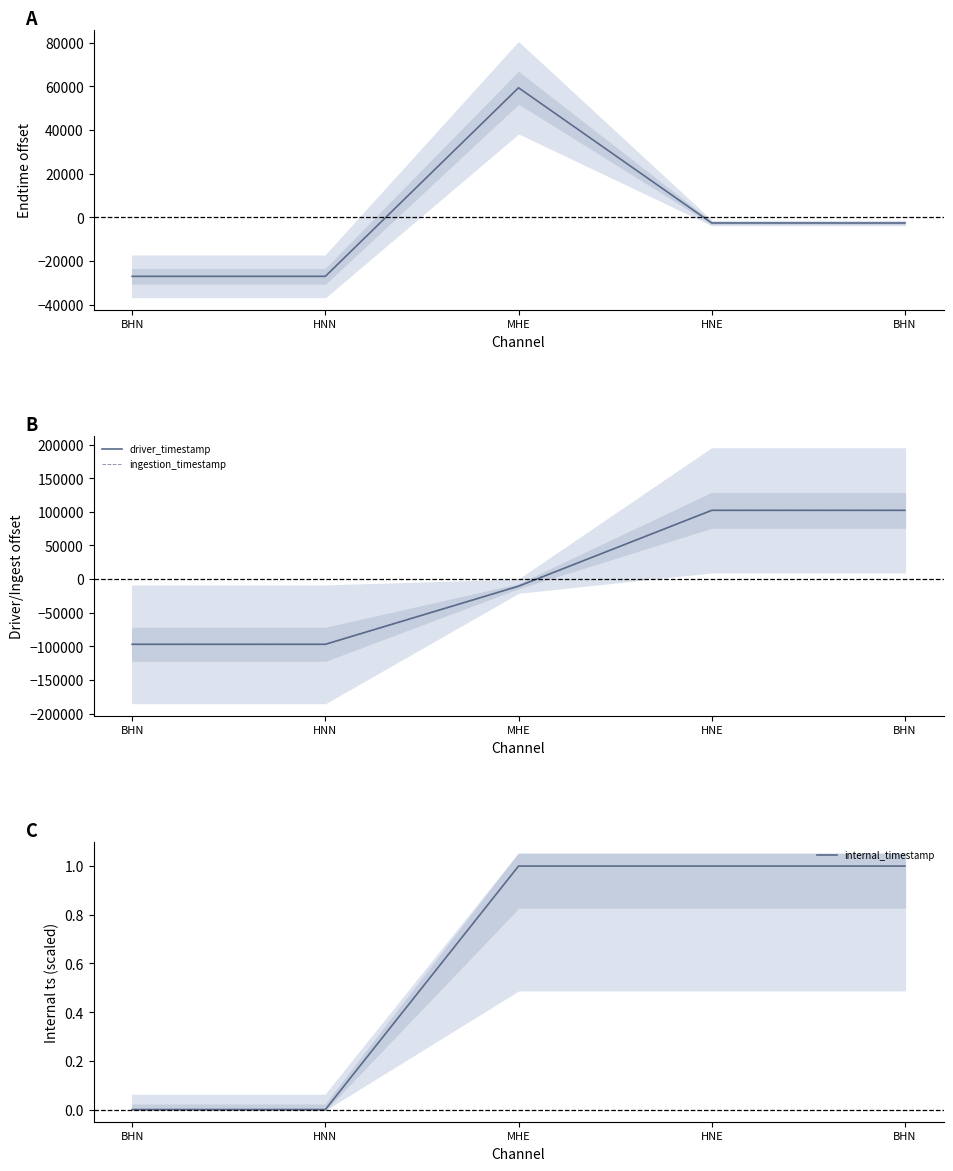

After their last crossing, which series has the higher values: internal_timestamp or ingestion_timestamp?

ingestion_timestamp